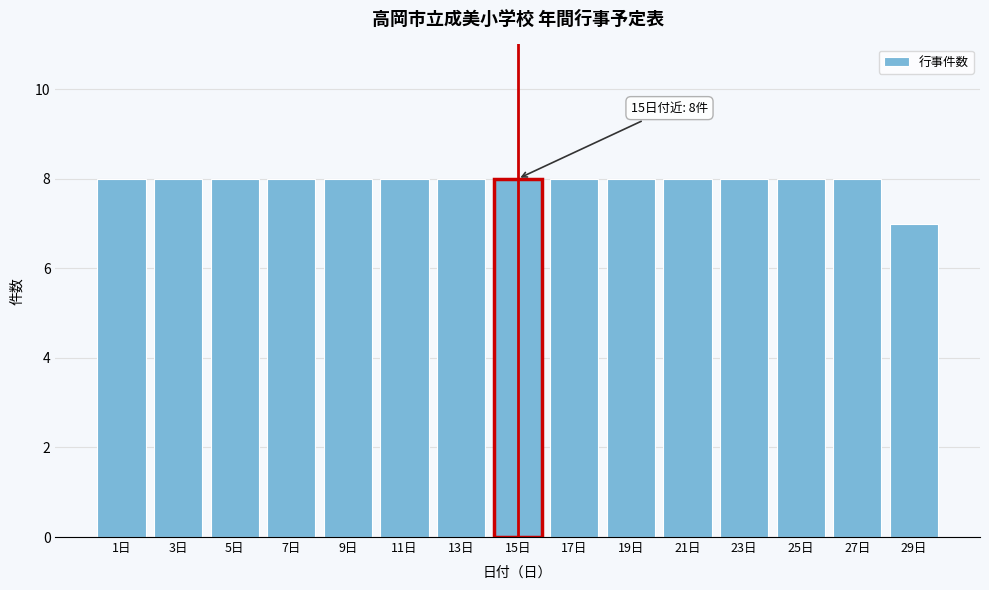

Reading left to right, list all the values displayed in this chart.

1日=8	3日=8	5日=8	7日=8	9日=8	11日=8	13日=8	15日=8	17日=8	19日=8	21日=8	23日=8	25日=8	27日=8	29日=7